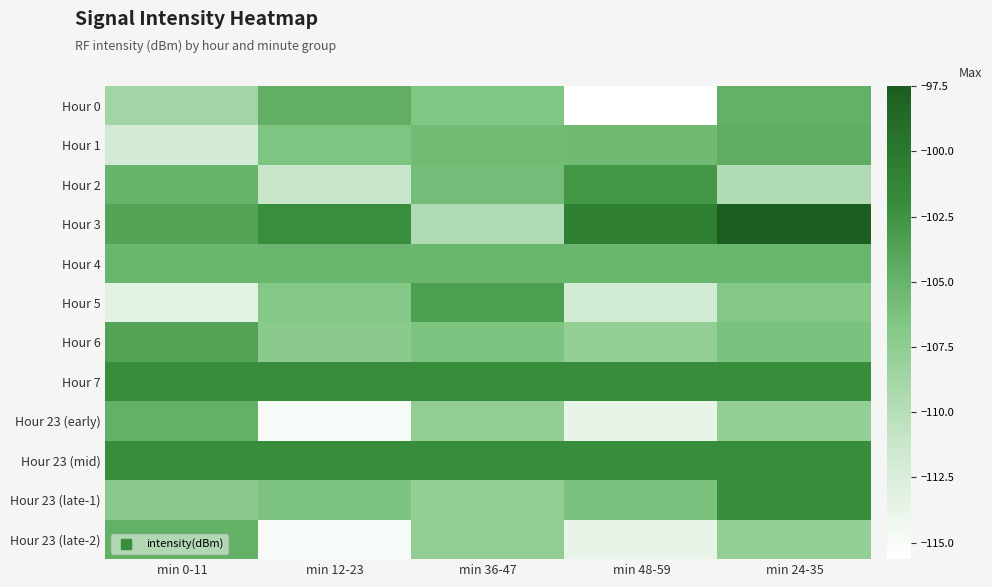

At min 48-59, list the series in order from largest to smallest.

Hour 3, Hour 23 (mid), Hour 7, Hour 2, Hour 4, Hour 1, Hour 23 (late-1), Hour 6, Hour 5, Hour 23 (early), Hour 23 (late-2), Hour 0